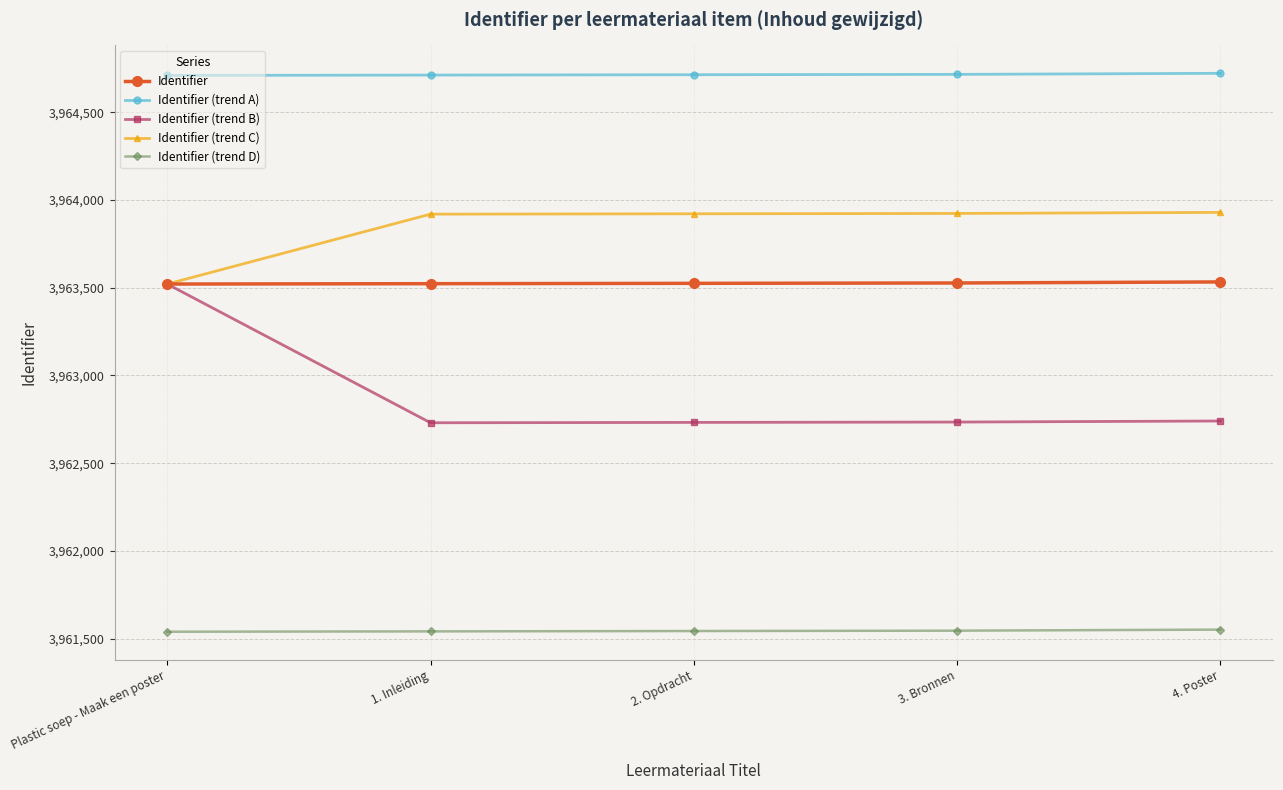

What is the total value across all series at 2. Opdracht?

19816435.9